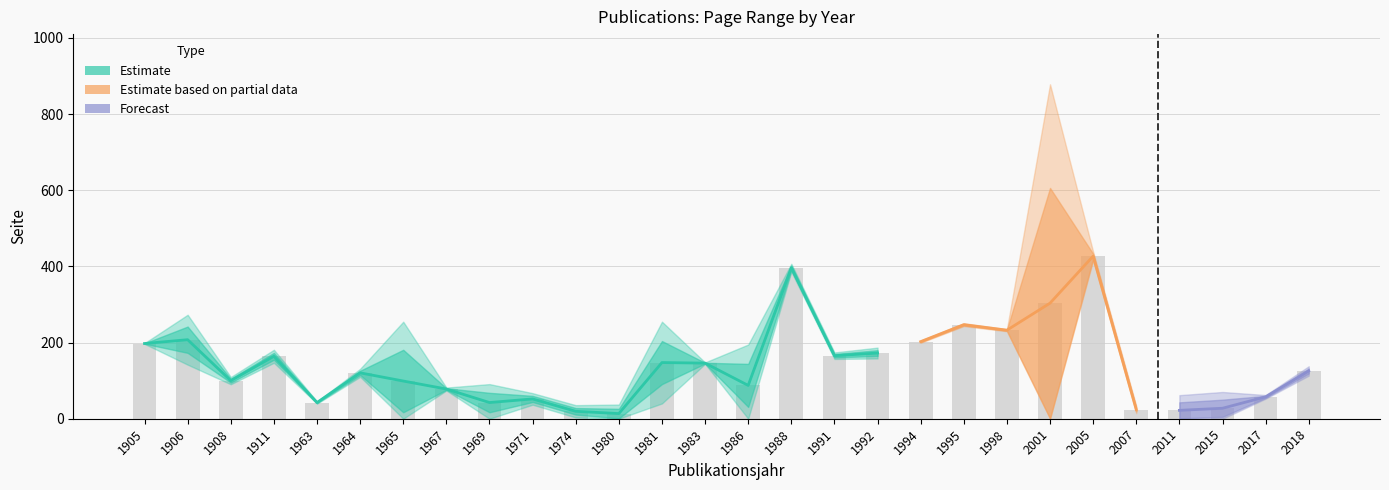

What is the sum of the Seite Bis values at 1992 and 1911?

353